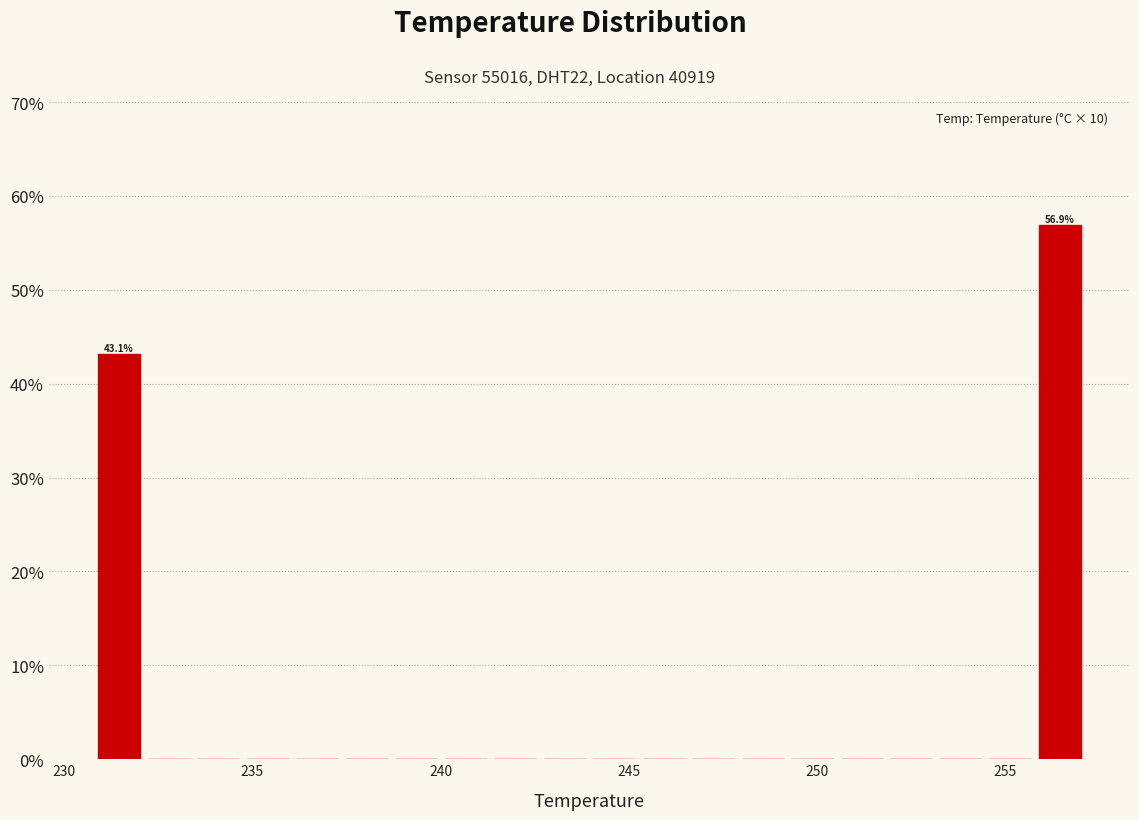

Read against the x-axis, roughly where is the centre of the tallest bar?

256.5